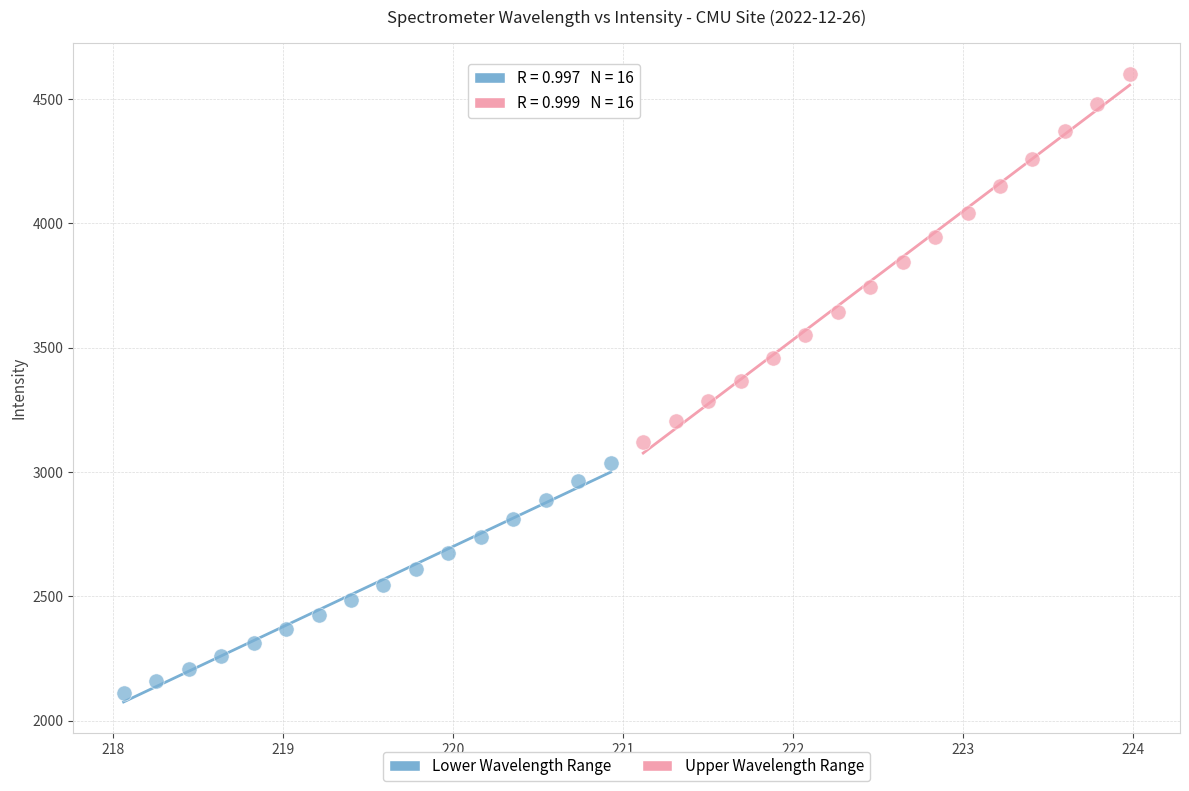

Which series reaches the minimum Y coordinate?

Lower Wavelength Range